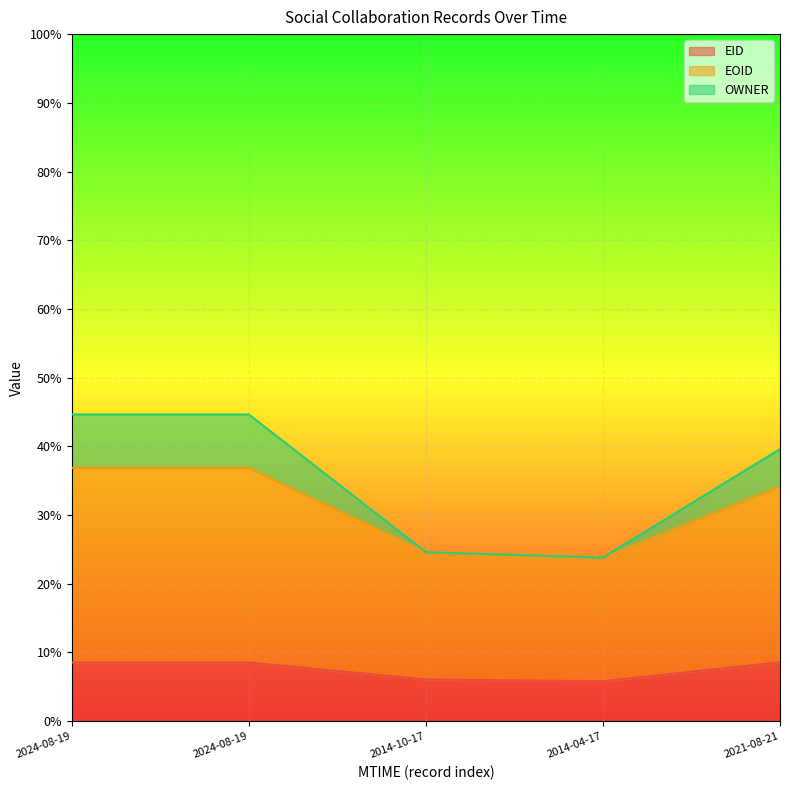

True or false: EID and OWNER intersect in this chart.

False